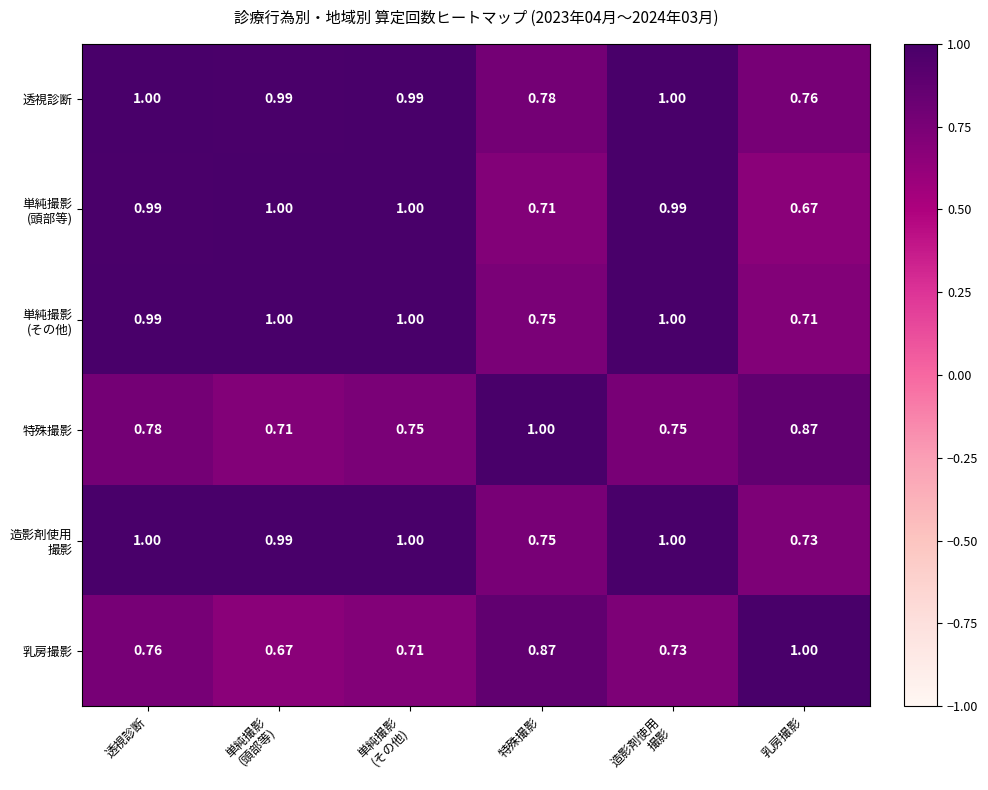

Which category has the highest value in the 乳房撮影 series?

乳房撮影